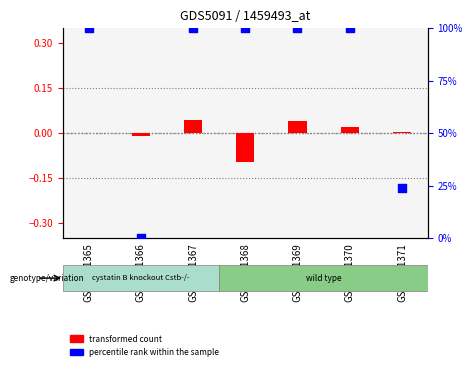

At which category is the sum across all series the highest?

GSM1151367